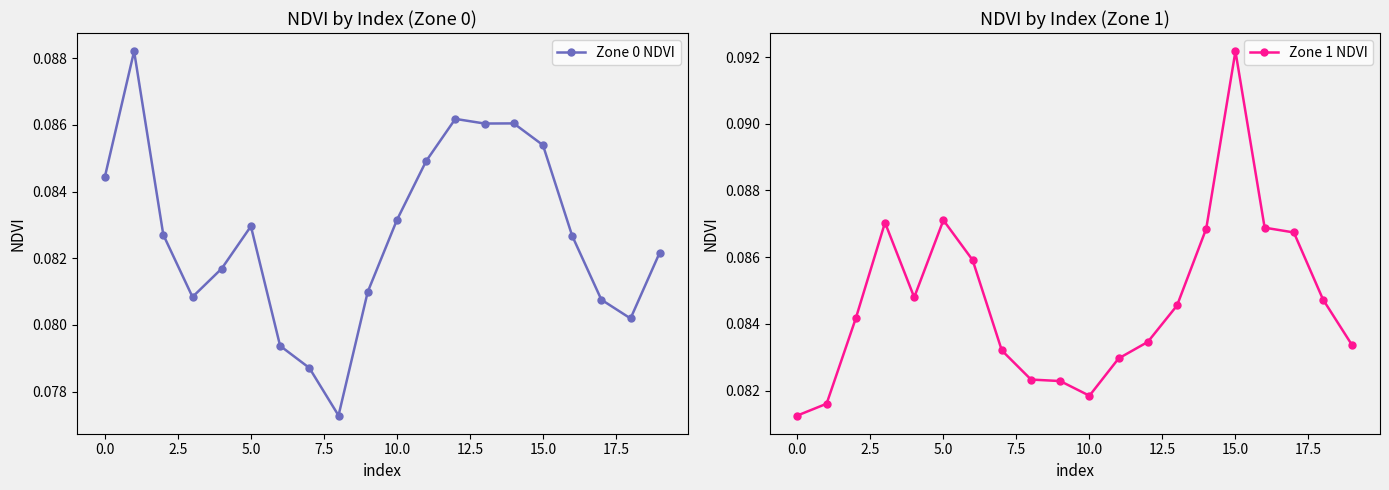

The value of Zone 0 NDVI at 10.0 is 0.0. True or false?

False